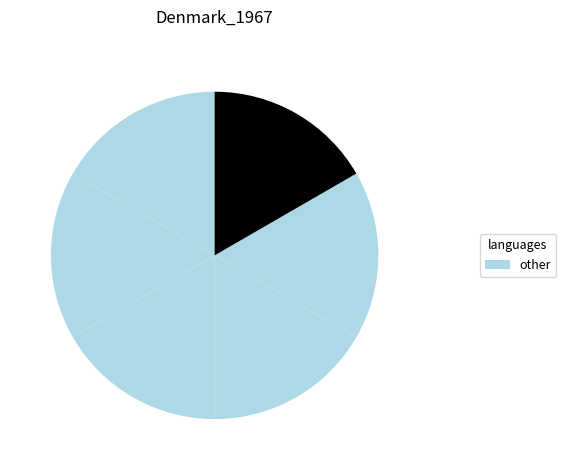

Count the number of slices in the pie.

6